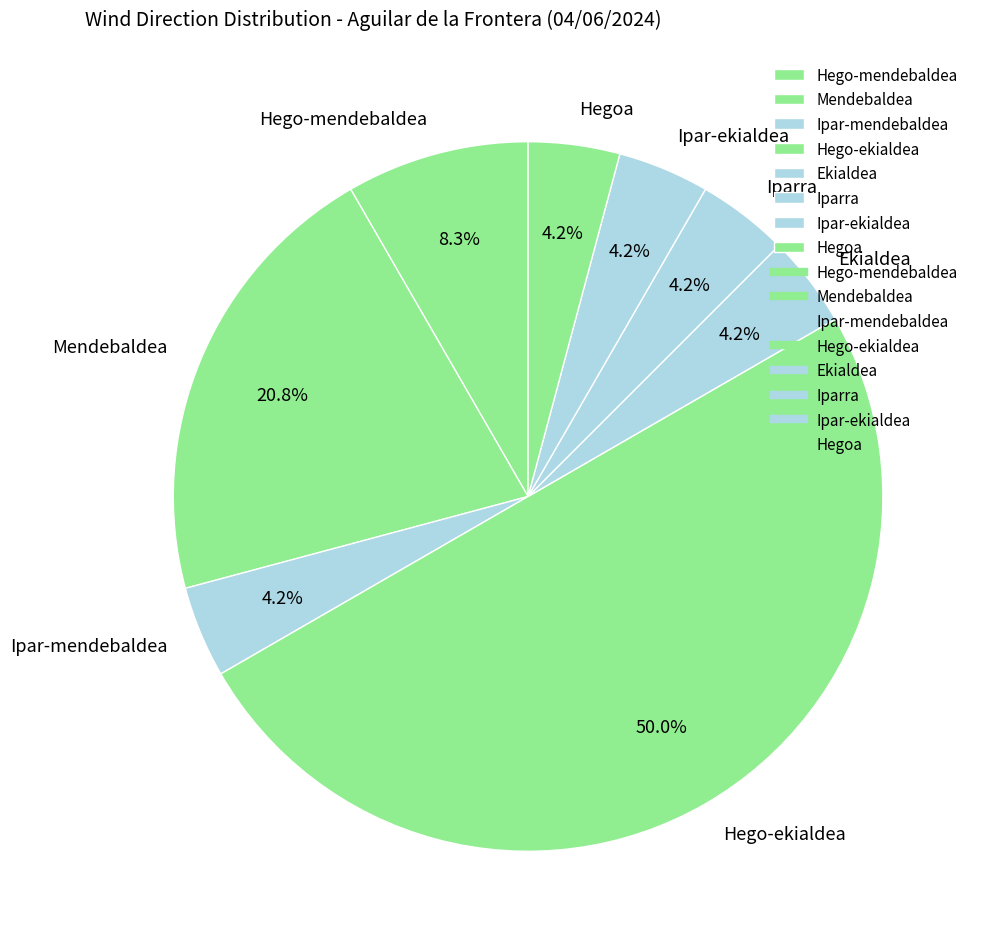

How many segments does this pie chart have?

8